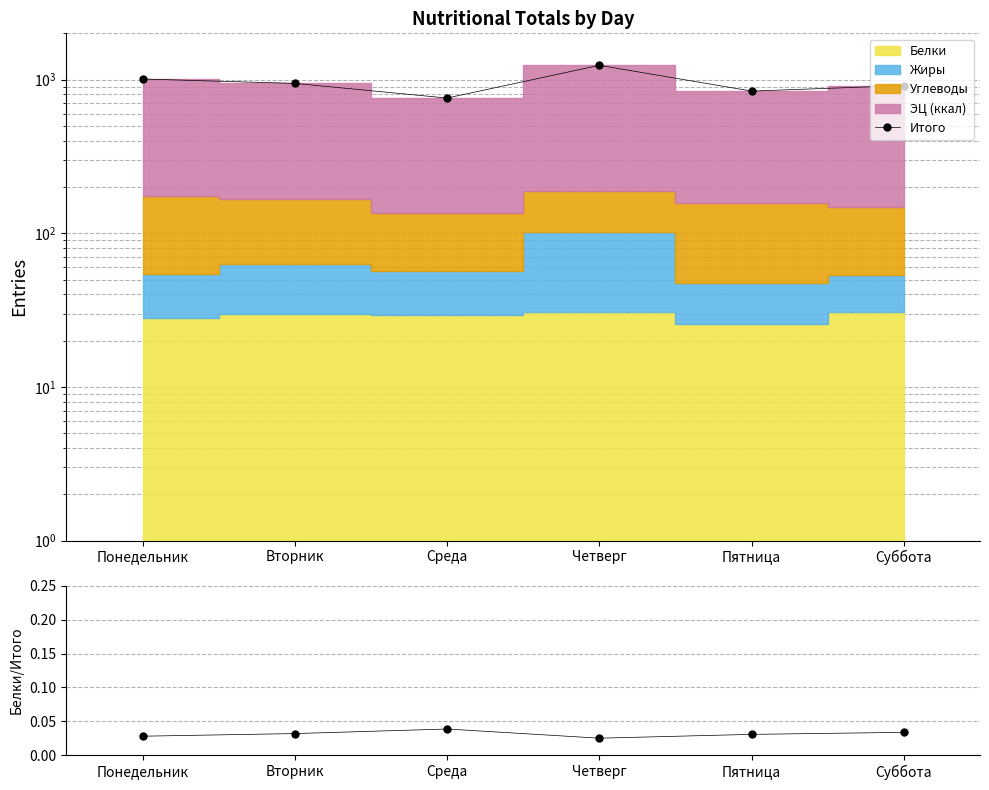

Does the chart display data point markers on the line(s)?

Yes